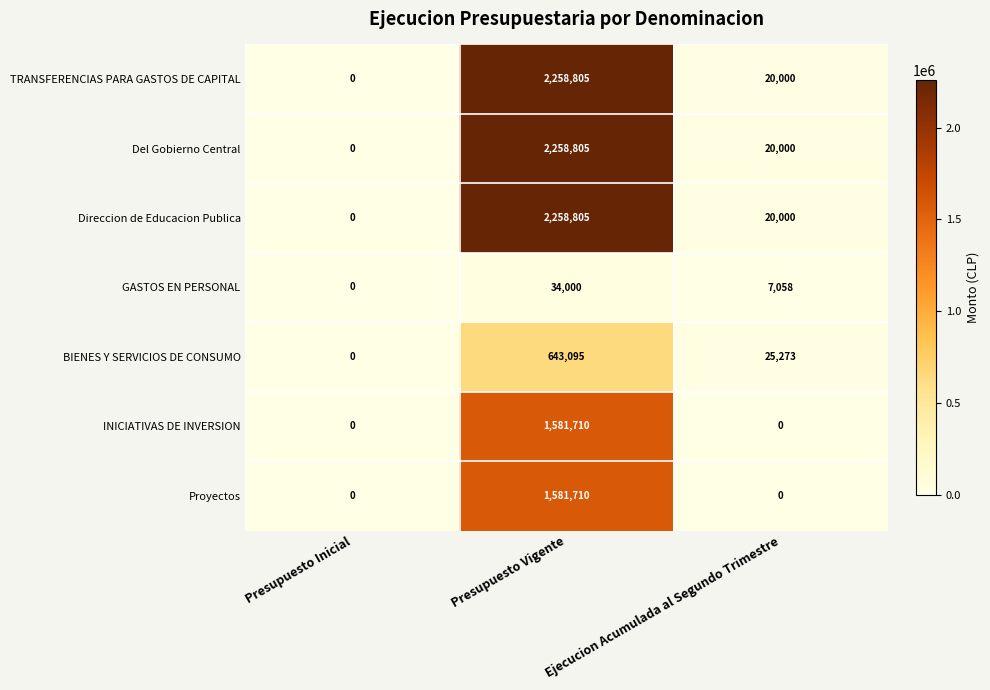

Which category has the highest value across all series?

Presupuesto Vigente